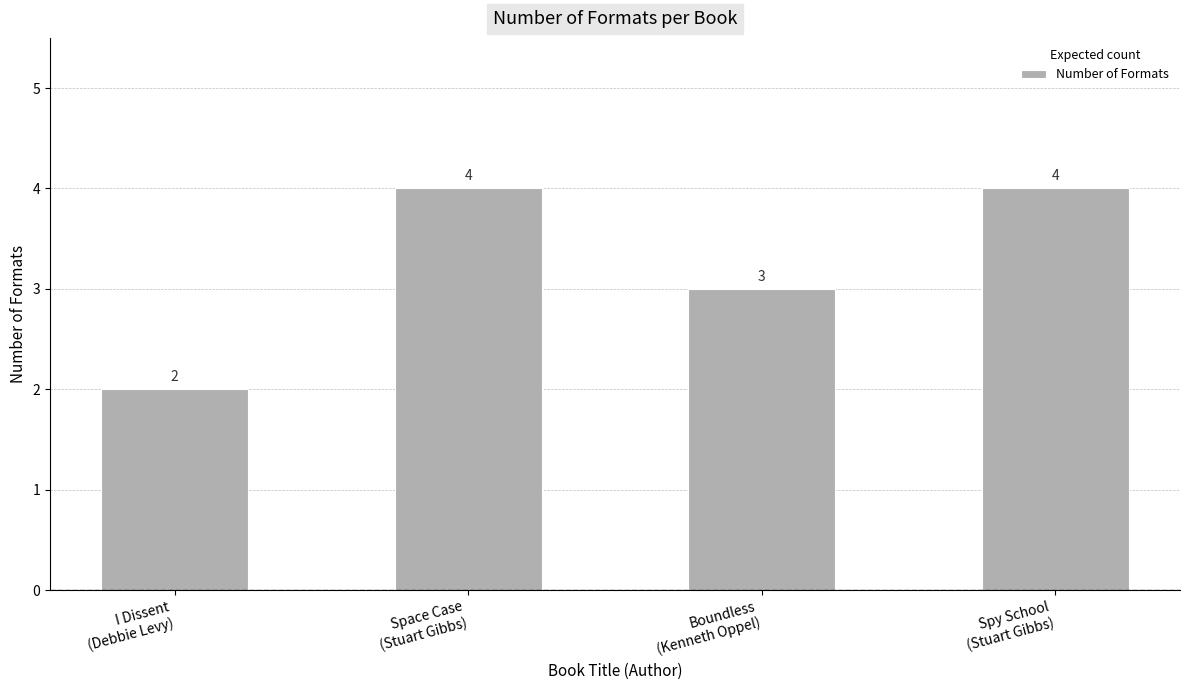

What is the change in value from Boundless
(Kenneth Oppel) to Spy School
(Stuart Gibbs)?

+1